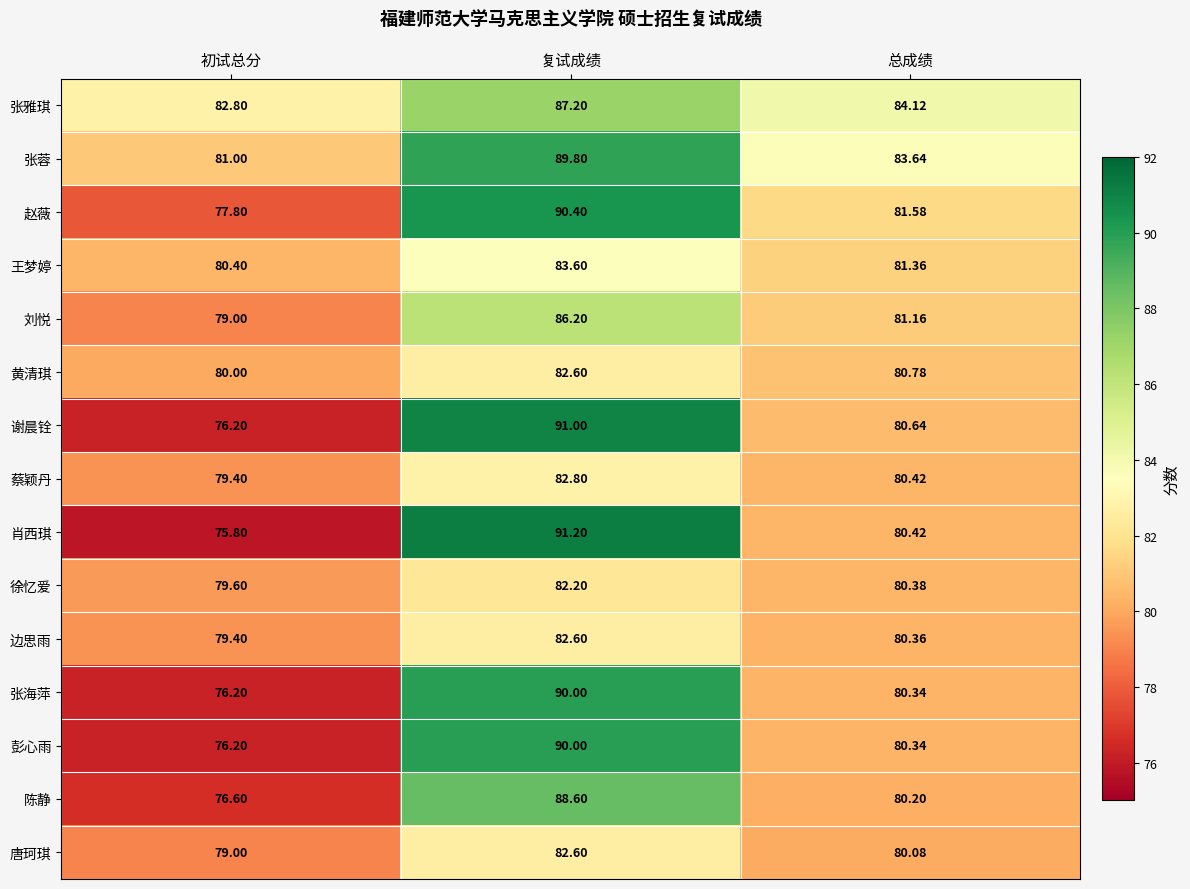

At which category is the sum across all series the highest?

复试成绩